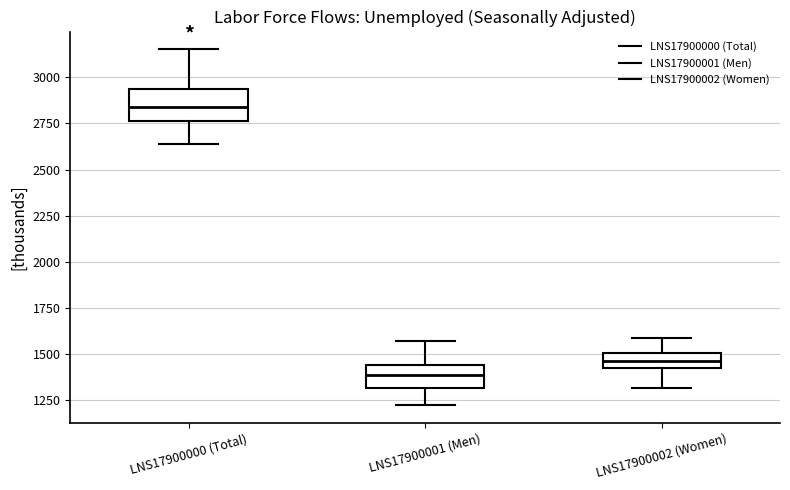

Which box's median line is the highest?

LNS17900000 (Total)